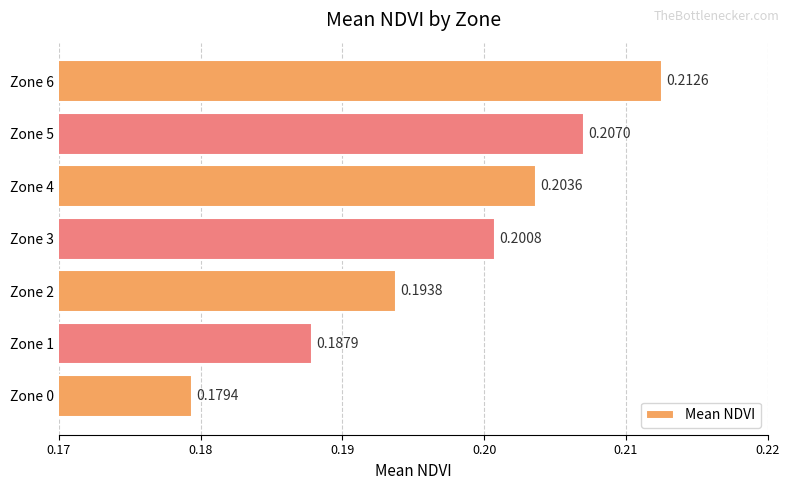

Which has a higher value, Zone 4 or Zone 6?

Zone 6